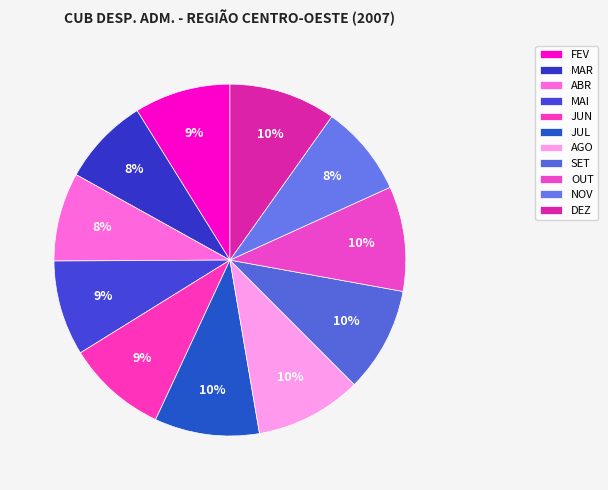

What percentage is the AGO slice, to the nearest percent?

10%